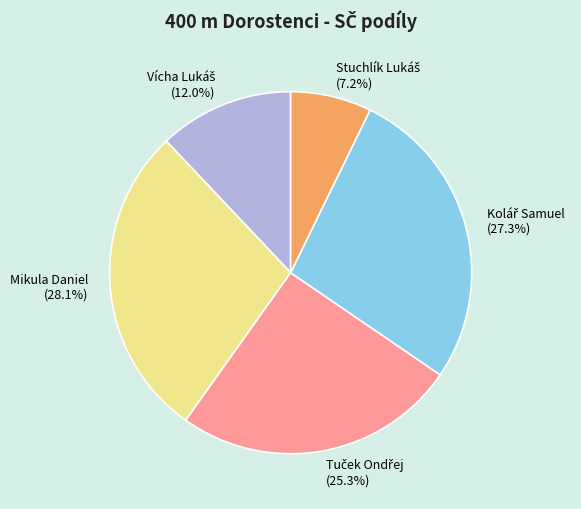

How much of the chart is everything except Mikula Daniel?

71.9%